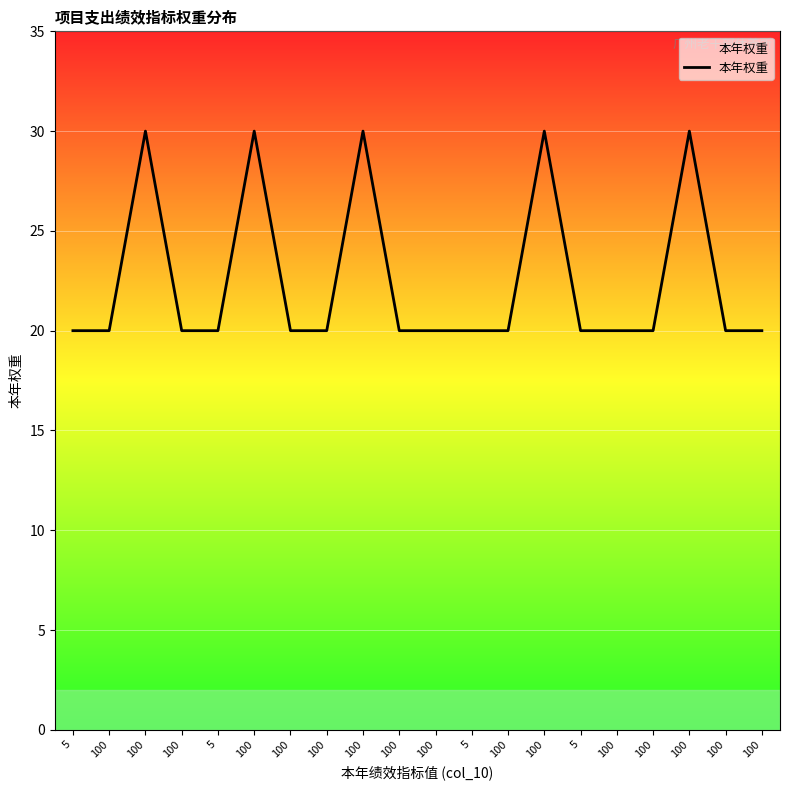

Which category has the lowest value across all series?

5